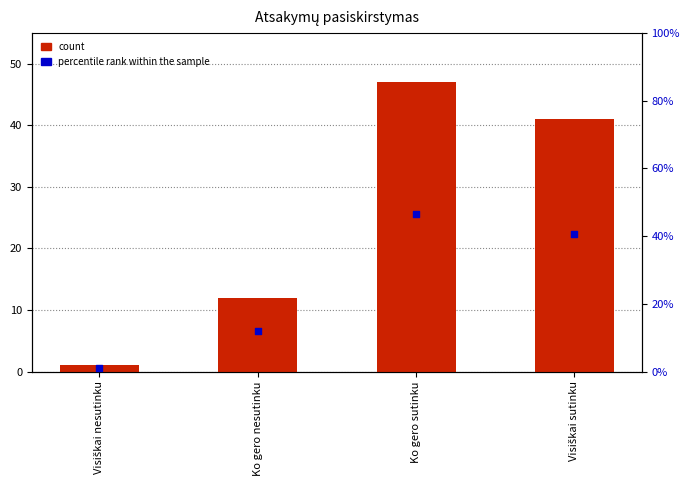

At which category is the sum across all series the highest?

Ko gero sutinku